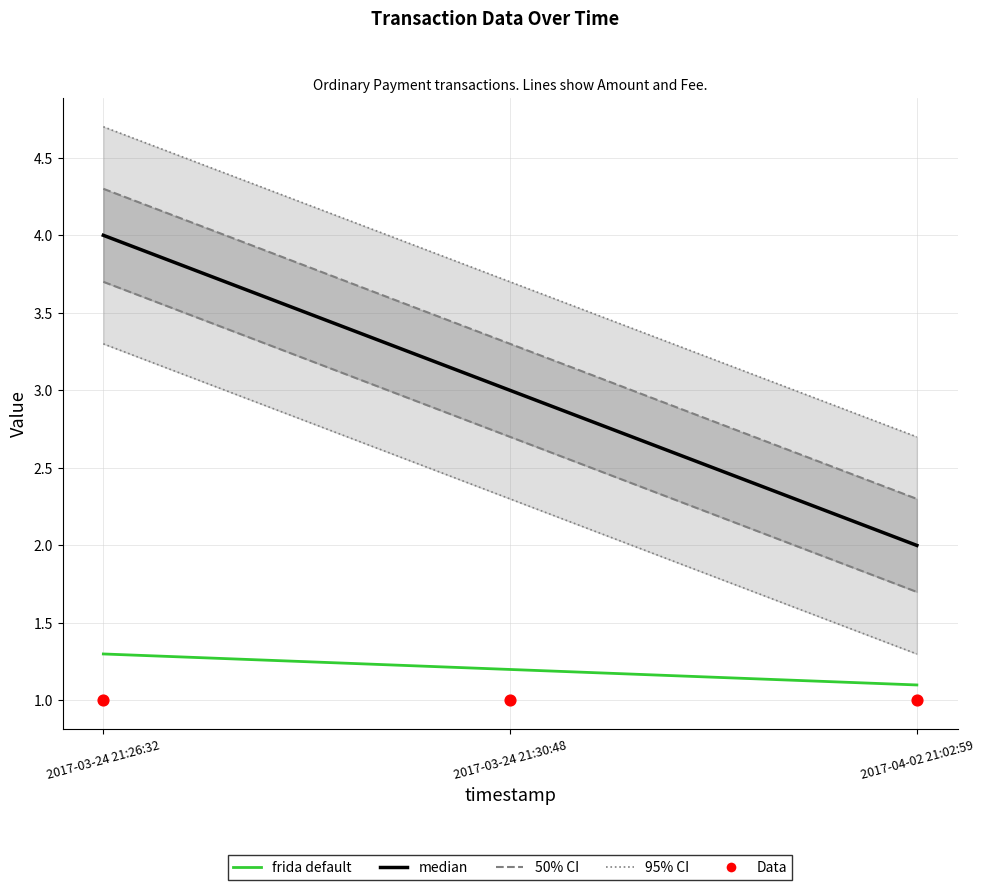

Is the value of frida default at 2017-03-24 21:30:48 greater than the value of median at 2017-03-24 21:30:48?

No